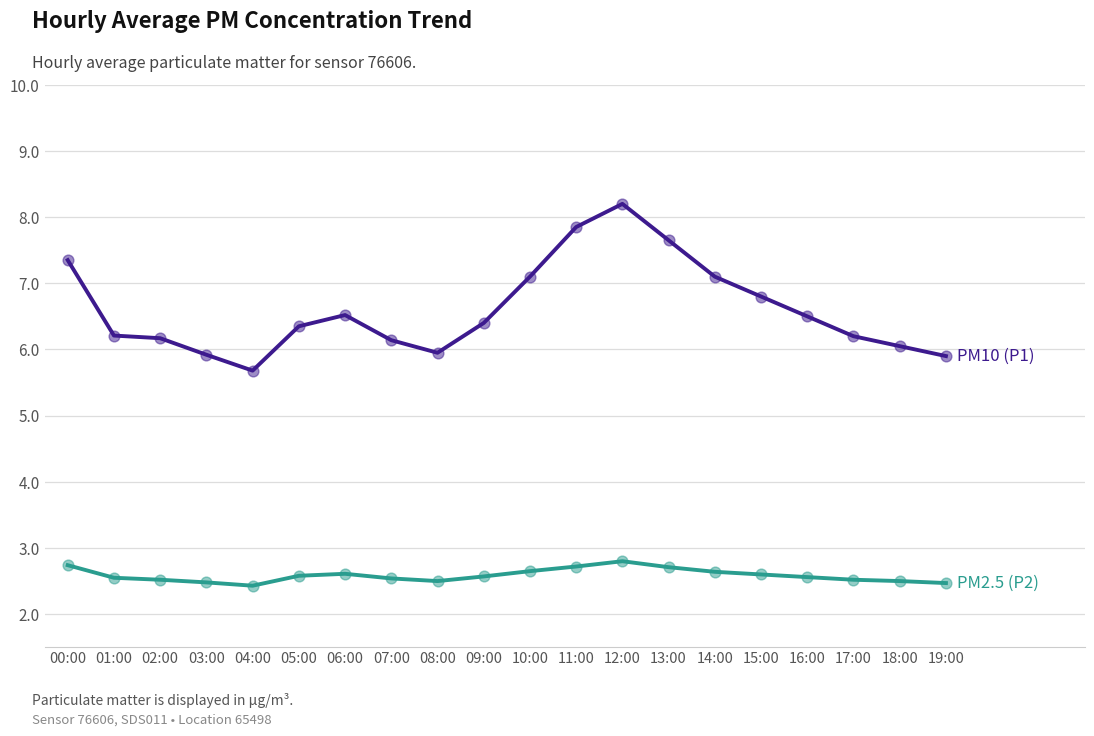

At which category is the sum across all series the highest?

12:00